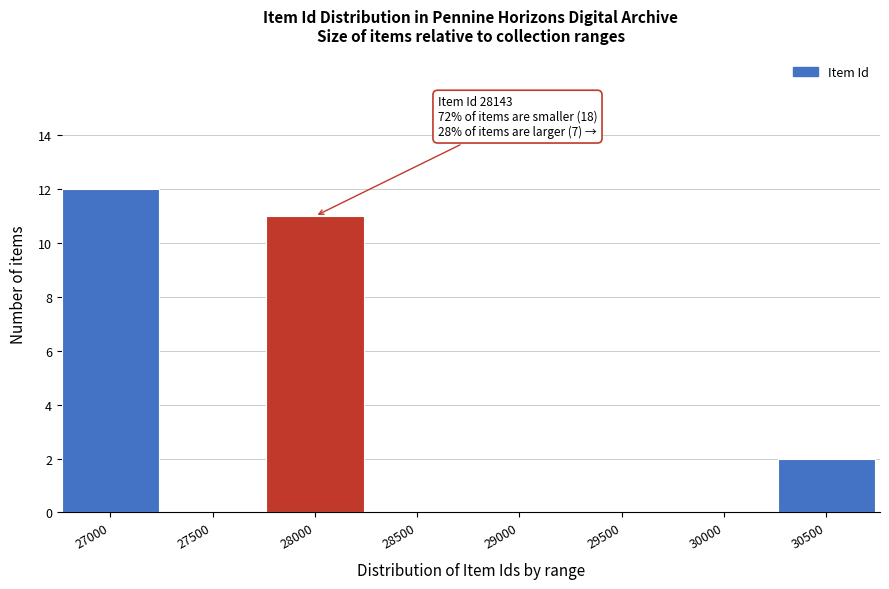

Reading left to right, list all the values displayed in this chart.

27000=12	27500=0	28000=11	28500=0	29000=0	29500=0	30000=0	30500=2